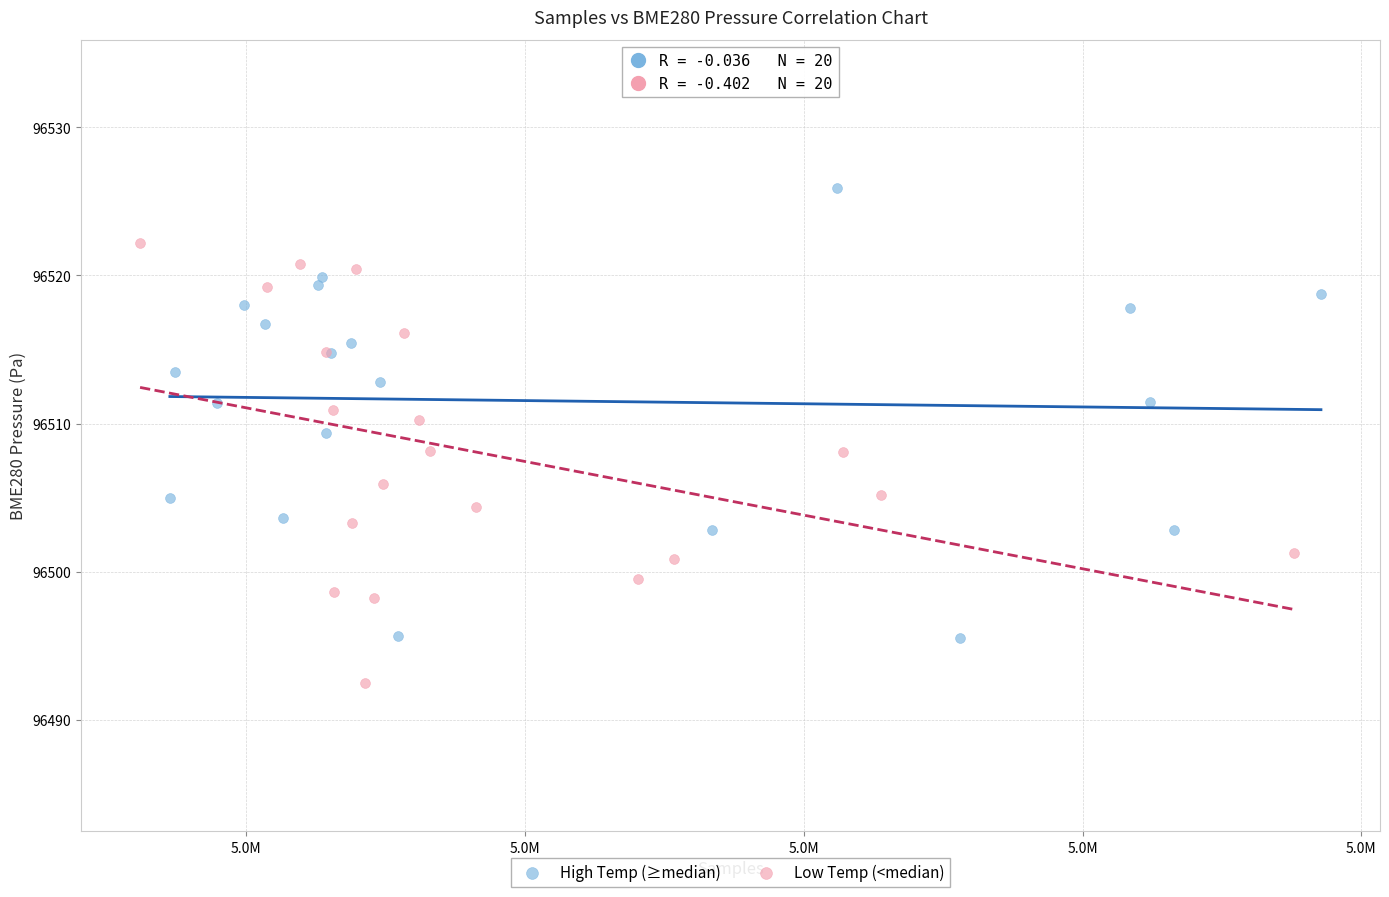

Which series reaches the minimum Y coordinate?

Low Temp (<median)